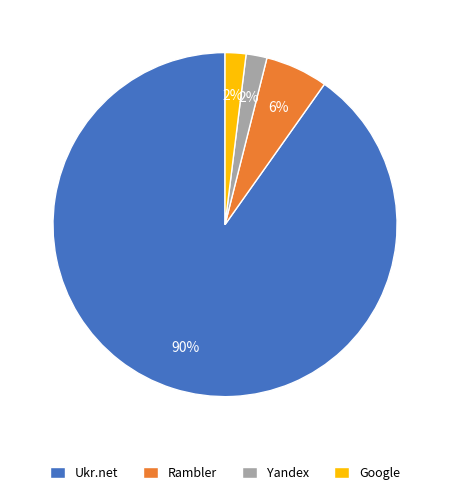

What is the largest slice in the pie chart?

Ukr.net